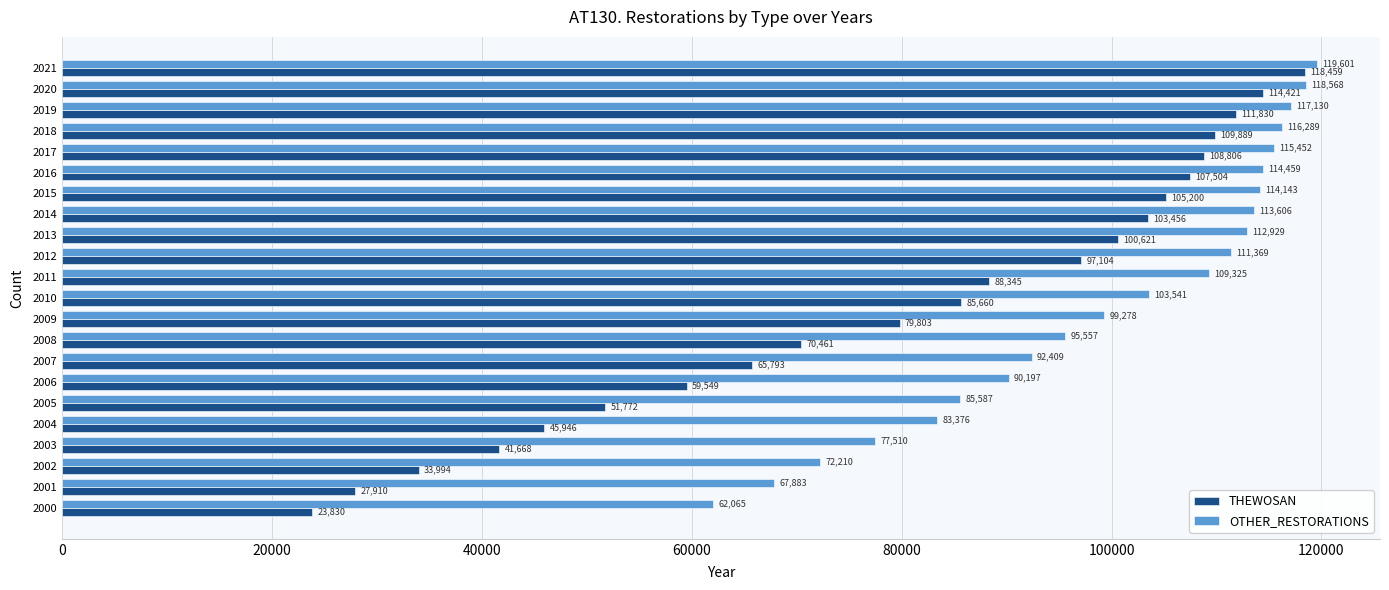

At how many categories does at least one series exceed 104718?

11